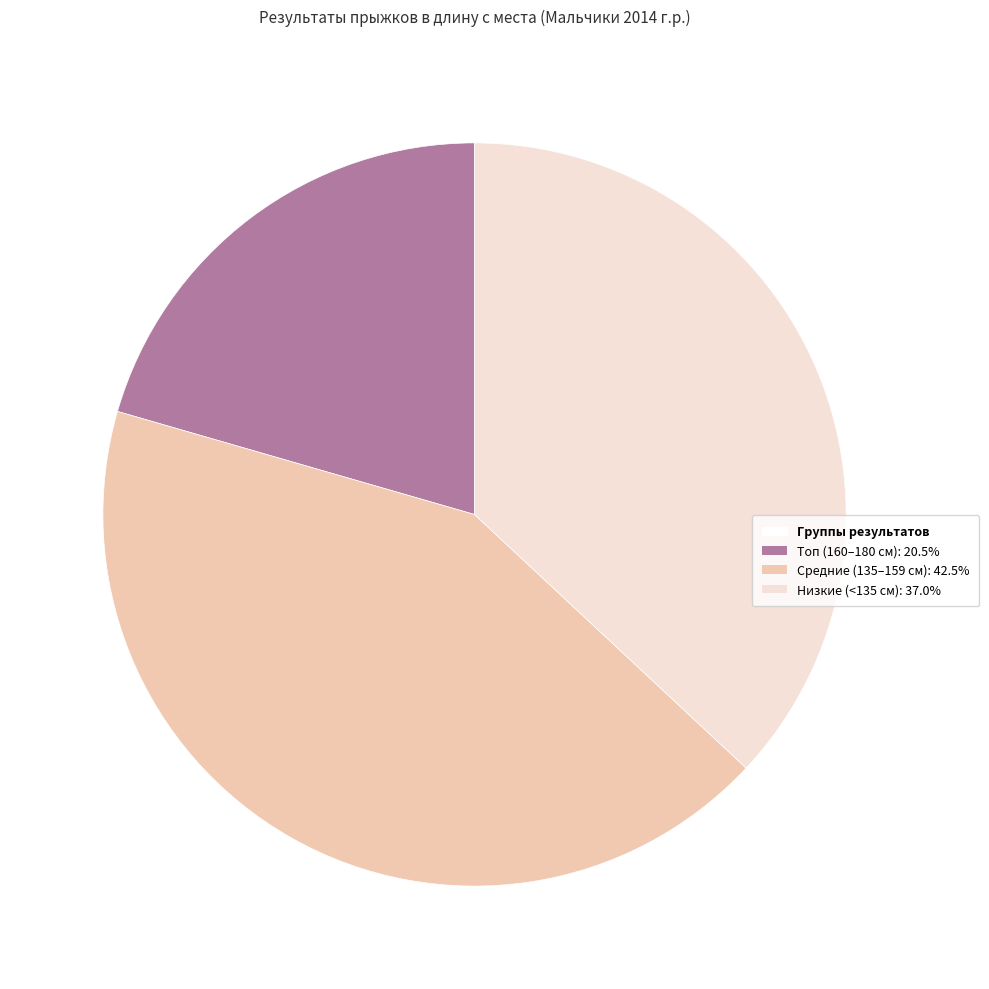

Is there any slice that represents more than half of the pie?

No